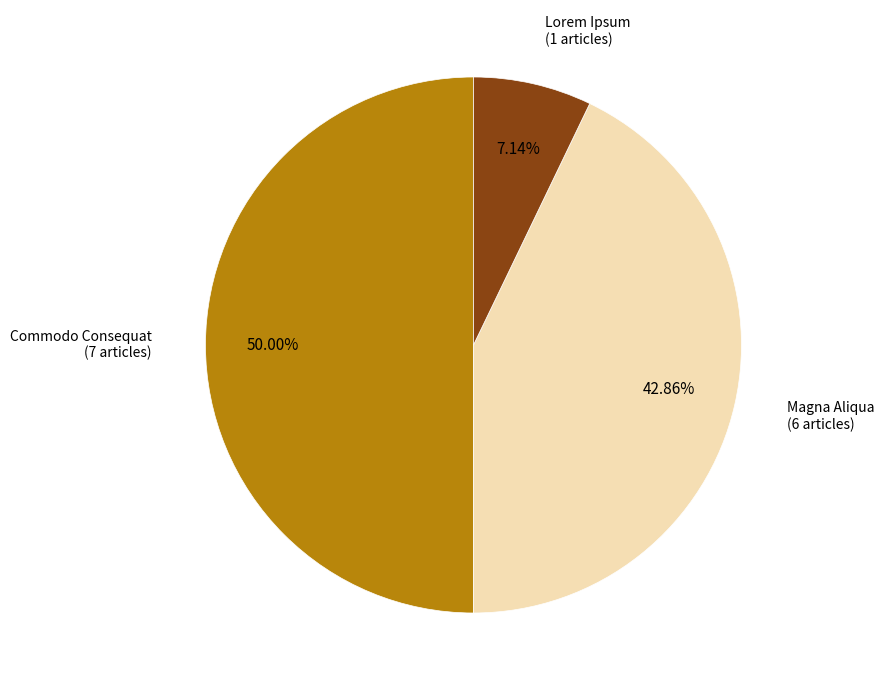

How many segments does this pie chart have?

3